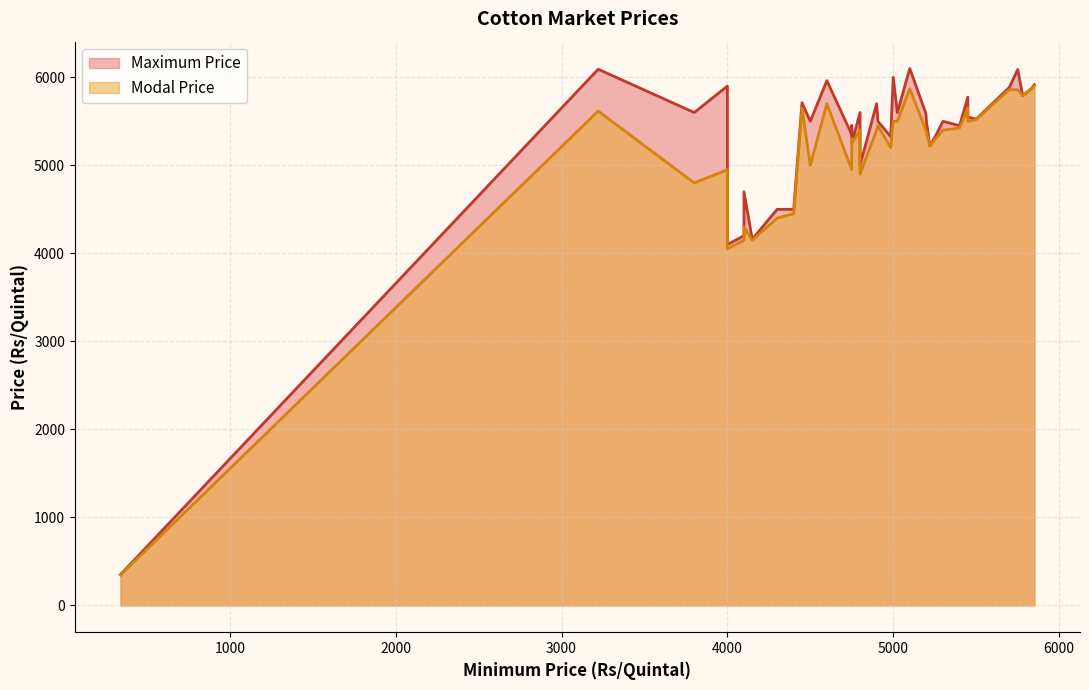

How many interior local peaks does the Modal Price series have?

15